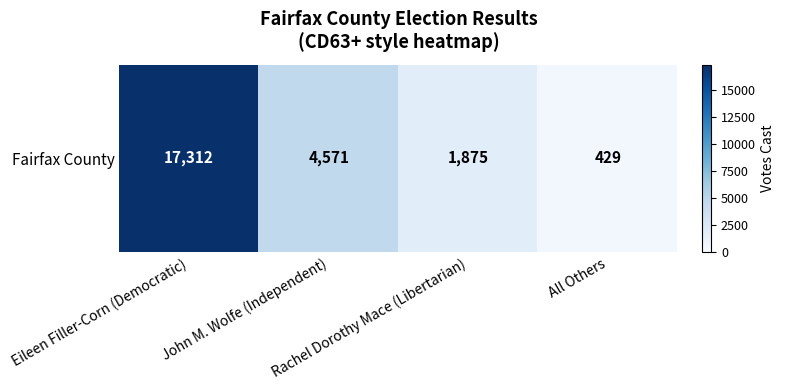

Reading left to right, list all the values displayed in this chart.

Eileen Filler-Corn (Democratic)=17312	John M. Wolfe (Independent)=4571	Rachel Dorothy Mace (Libertarian)=1875	All Others=429